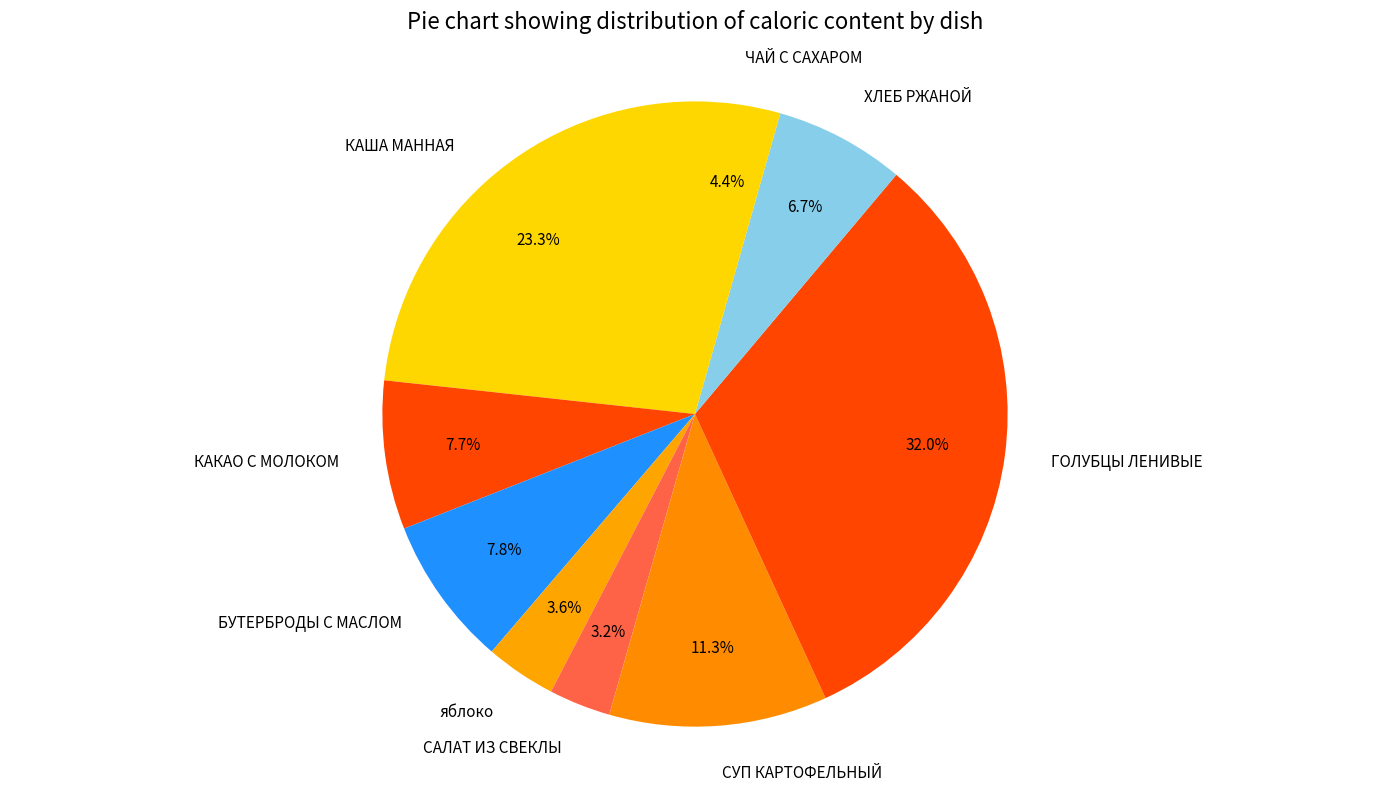

To the nearest percent, what portion does БУТЕРБРОДЫ С МАСЛОМ represent?

8%